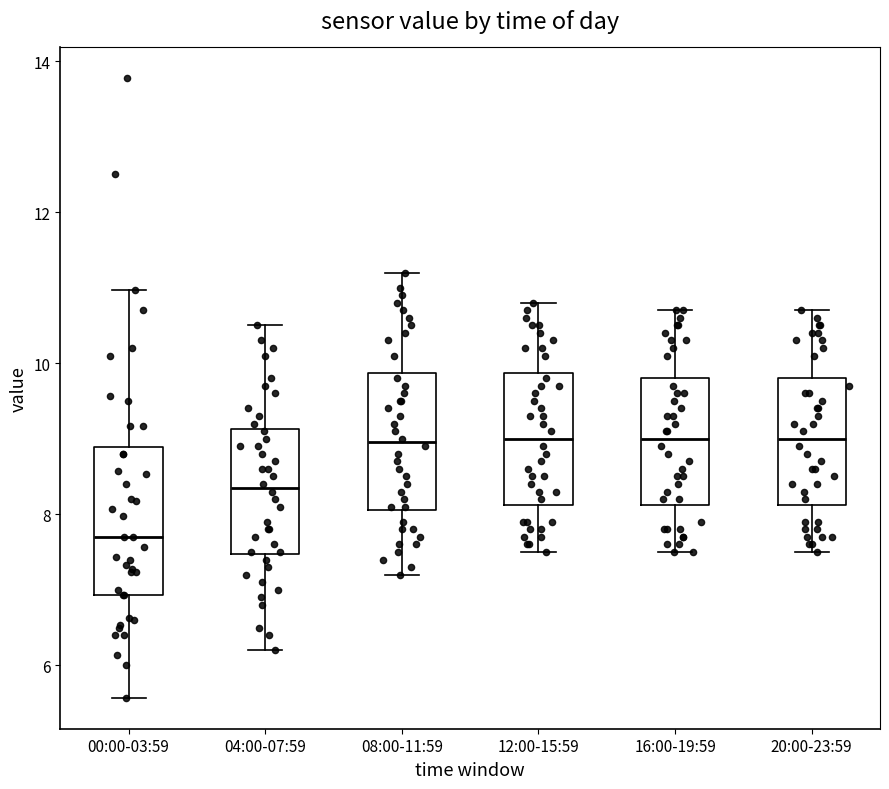

Which box has the lowest median line?

00:00-03:59